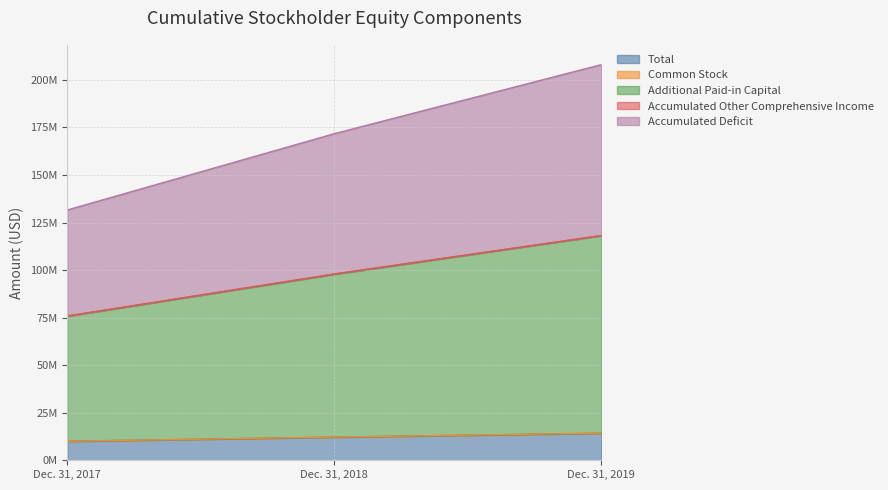

Does the chart have visible grid lines?

Yes